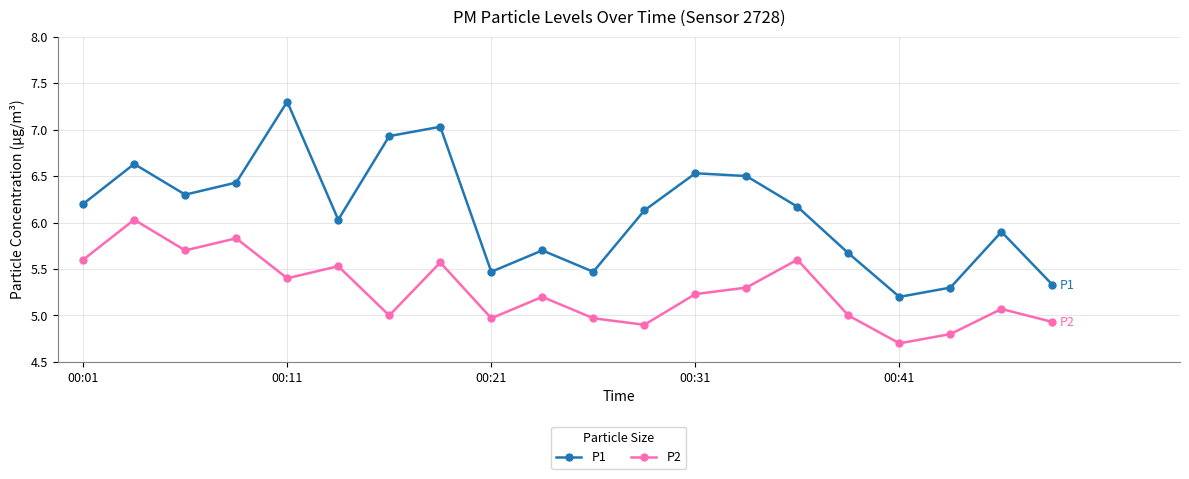

Does the chart display data point markers on the line(s)?

Yes